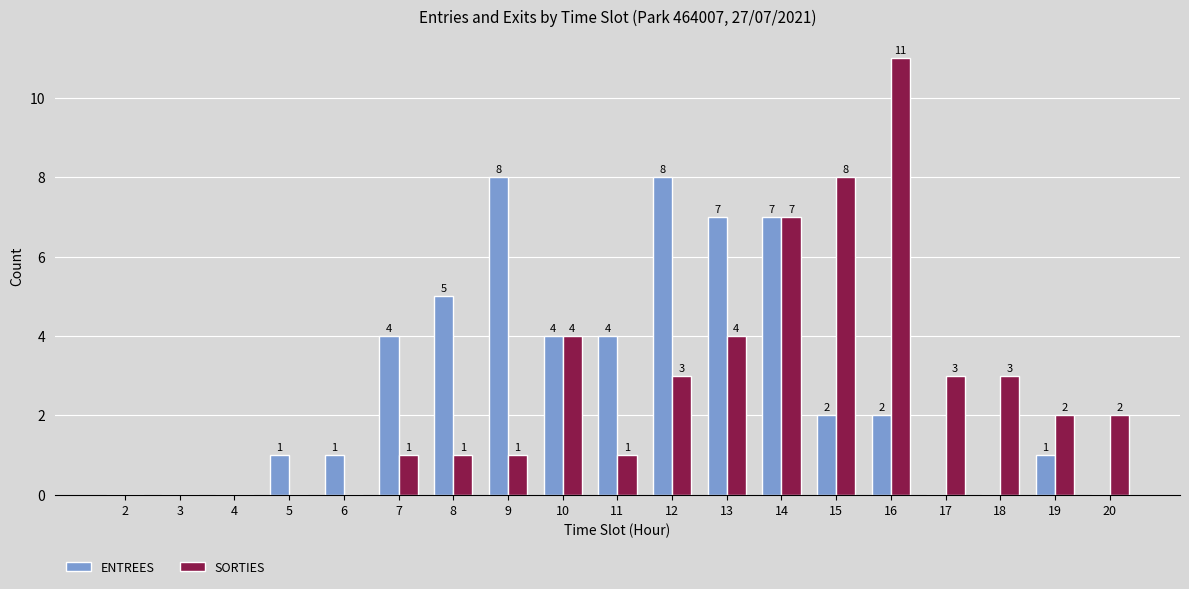

At which label does ENTREES first exceed 2?

7